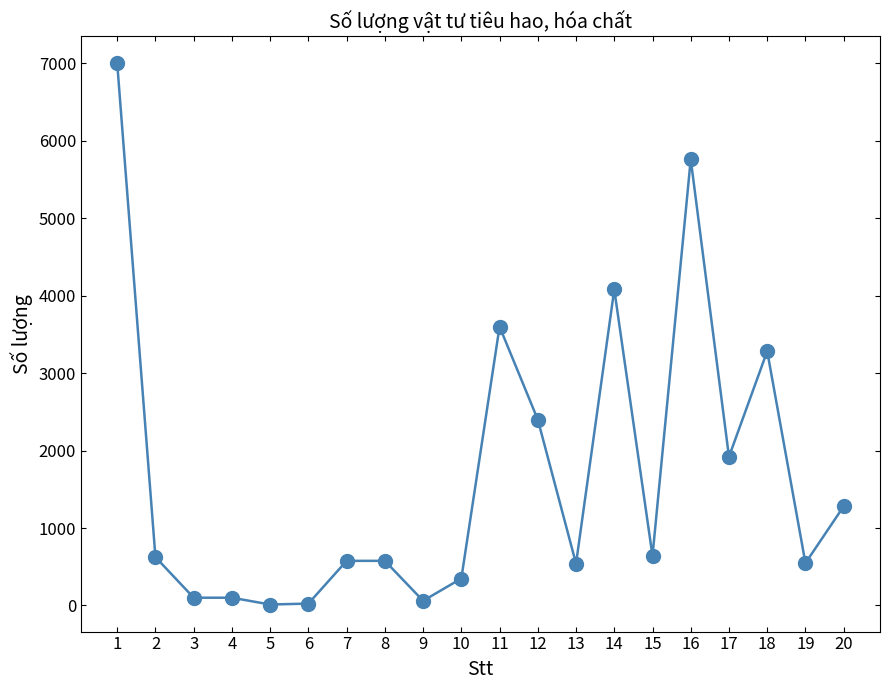

Is it true that the value at 17 is 2973?

False